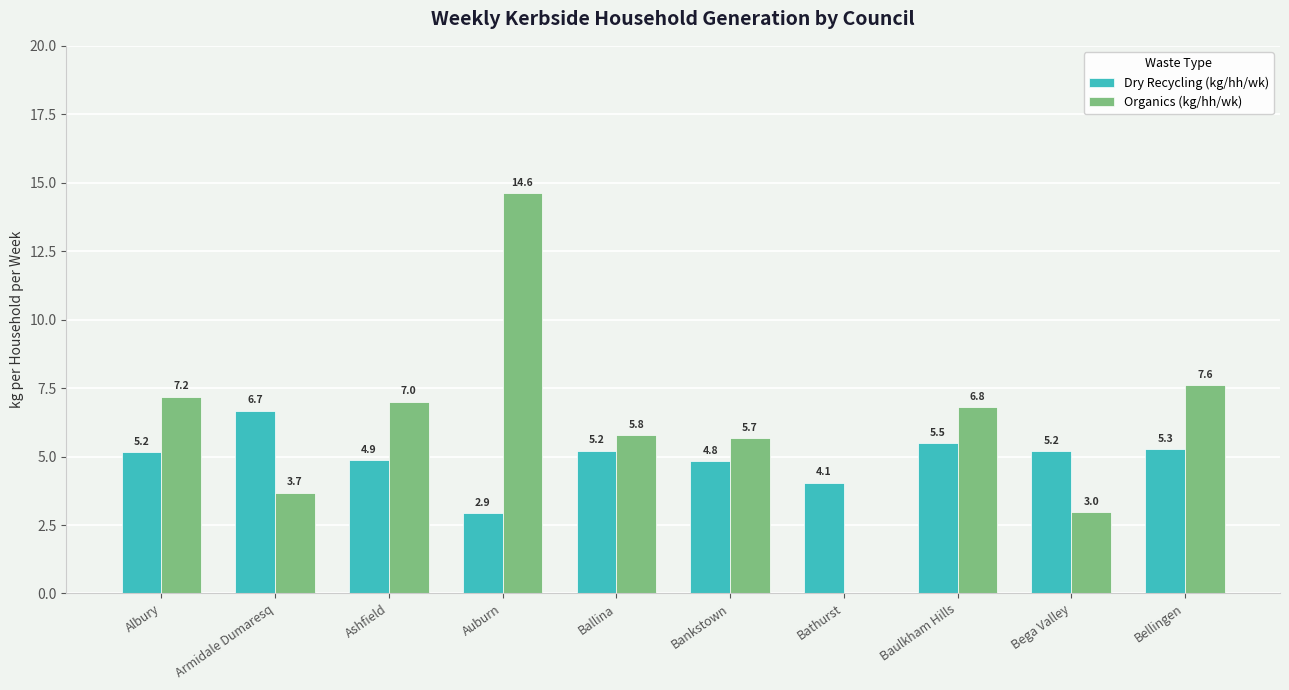

The value of Organics (kg/hh/wk) at Armidale Dumaresq is 3.7. True or false?

True